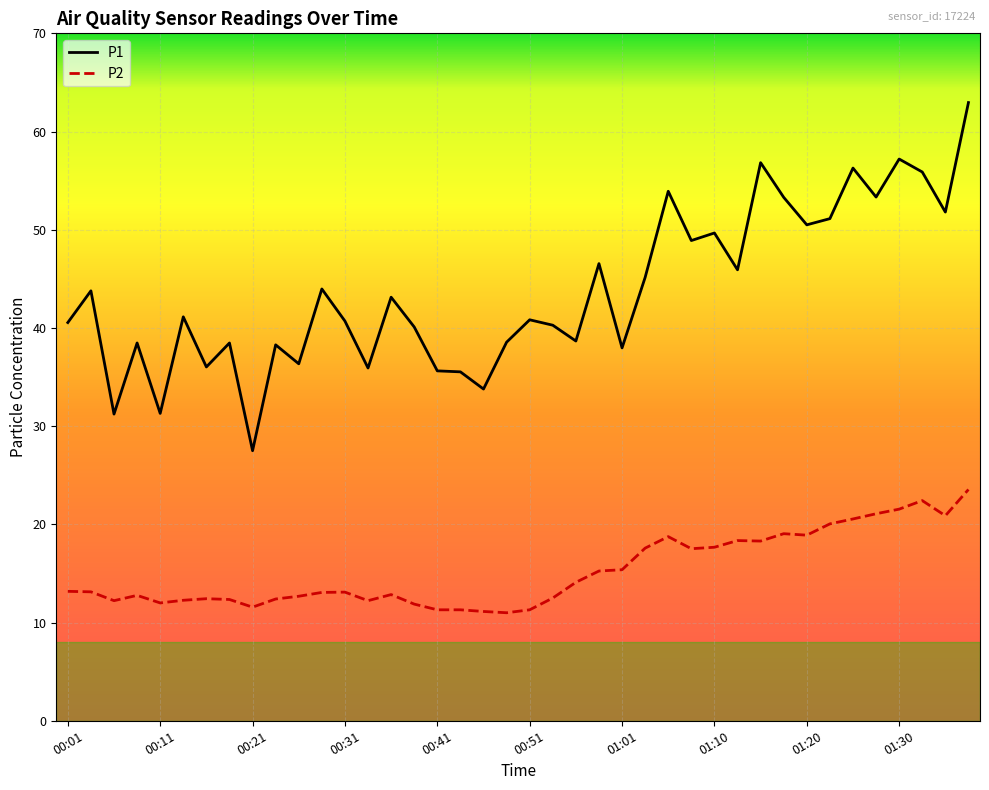

Rank the series by their average value, from highest to lowest.

P1, P2